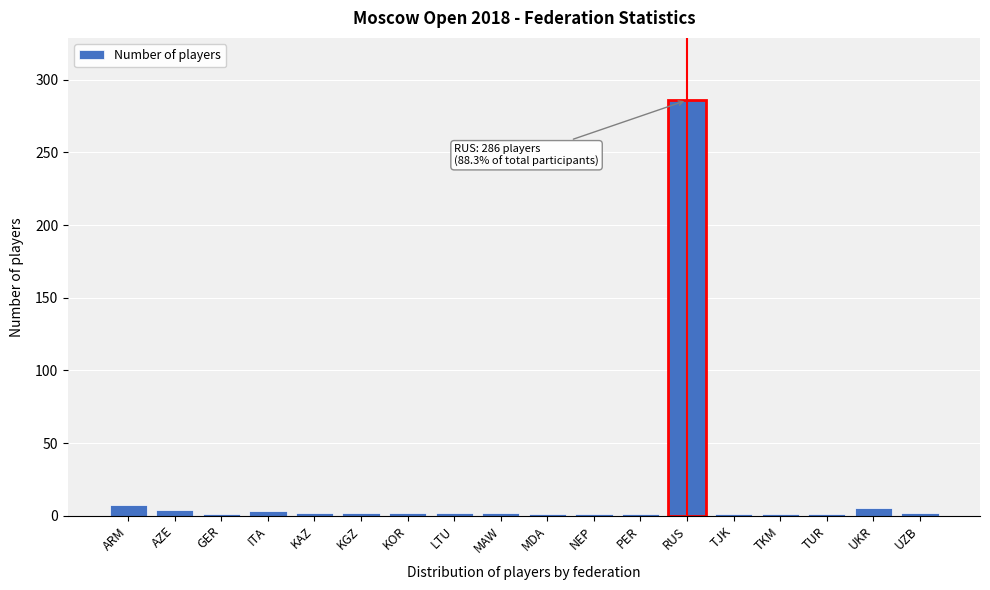

What is the label of the 2nd bar from the right?

UKR